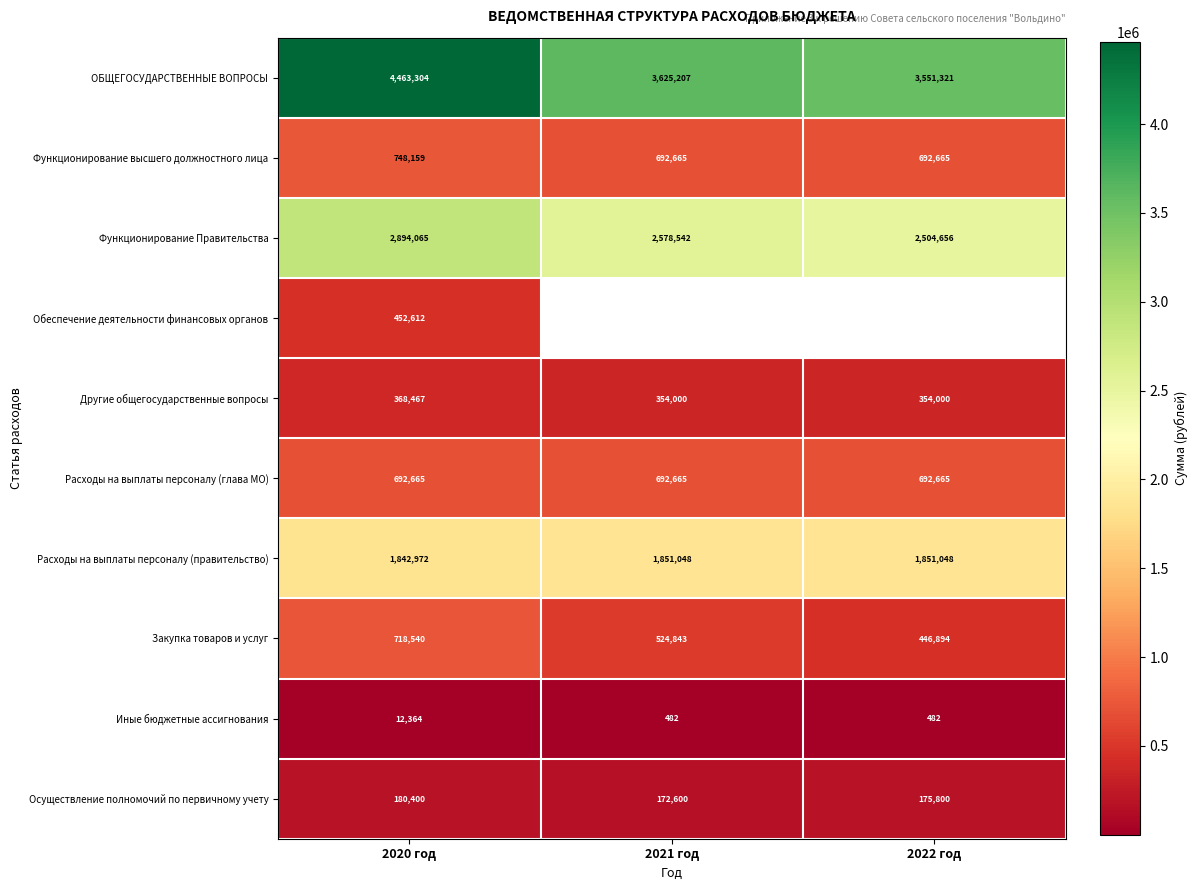

The value of Расходы на выплаты персоналу (глава МО) at 2022 год is 1095829.4. True or false?

False